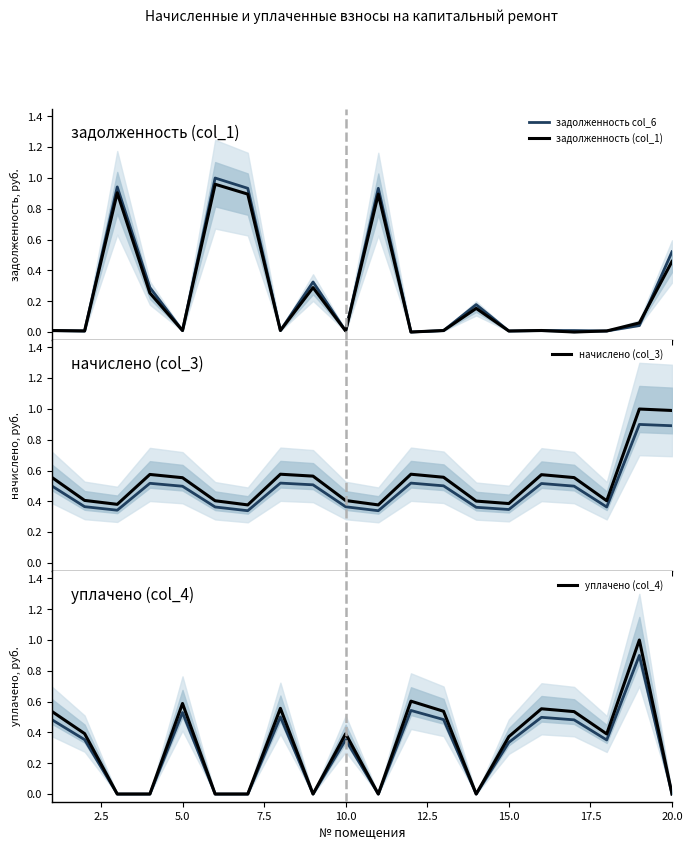

True or false: уплачено (col_4) has more than 1 points higher than both neighbors.

True